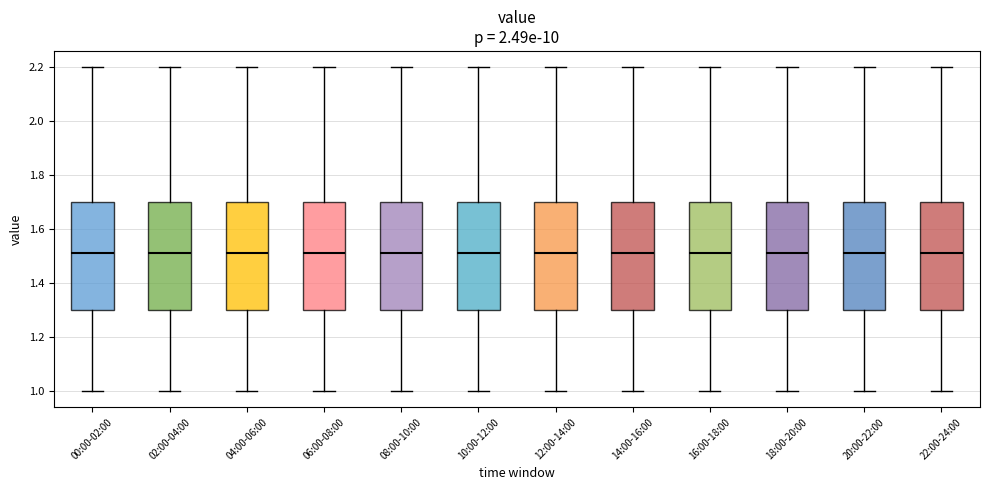

Where does the median line of the box for 08:00-10:00 sit on the y-axis? The values are not printed on the chart, so give them approximately, as read against the axis.

1.52